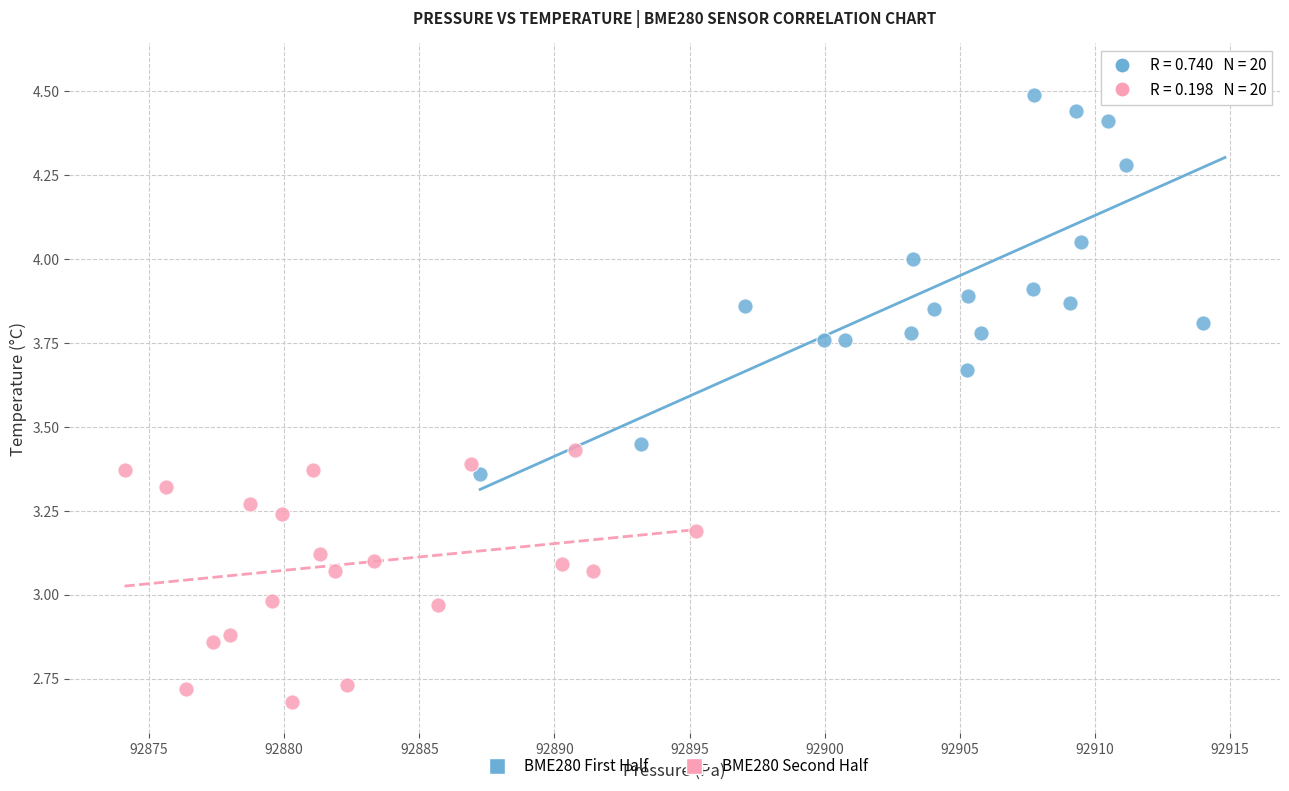

Which series has the widest spread of Y values?

BME280 First Half